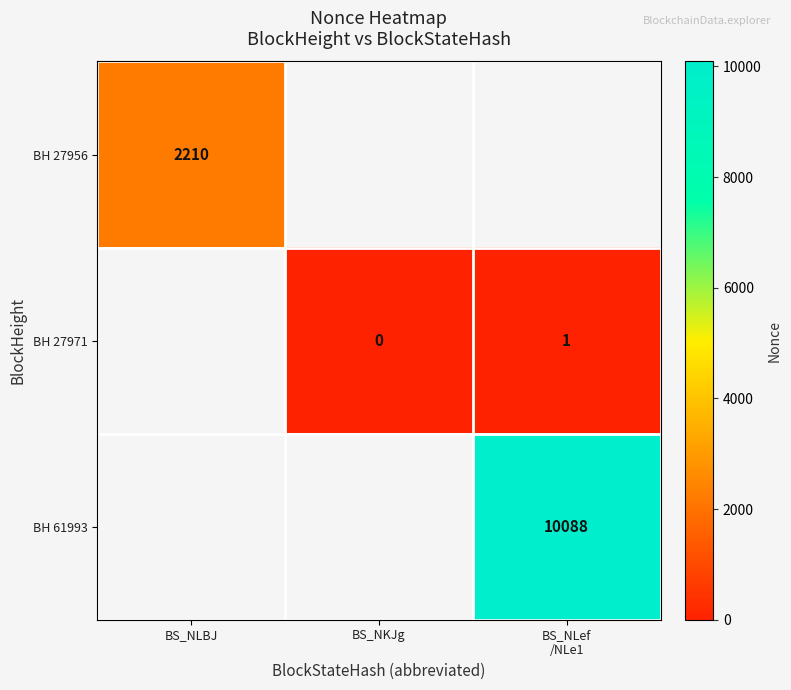

At how many categories does at least one series exceed 5328?

1